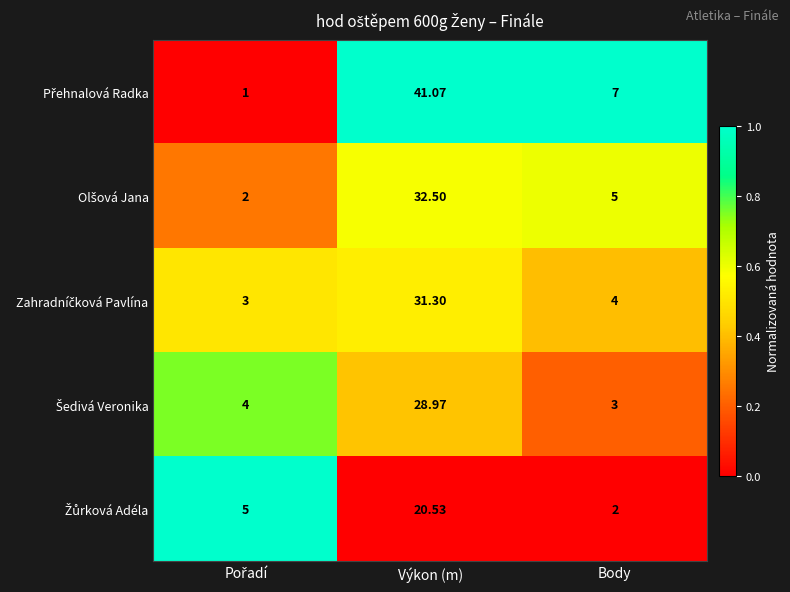

Count the number of data series in this chart.

5